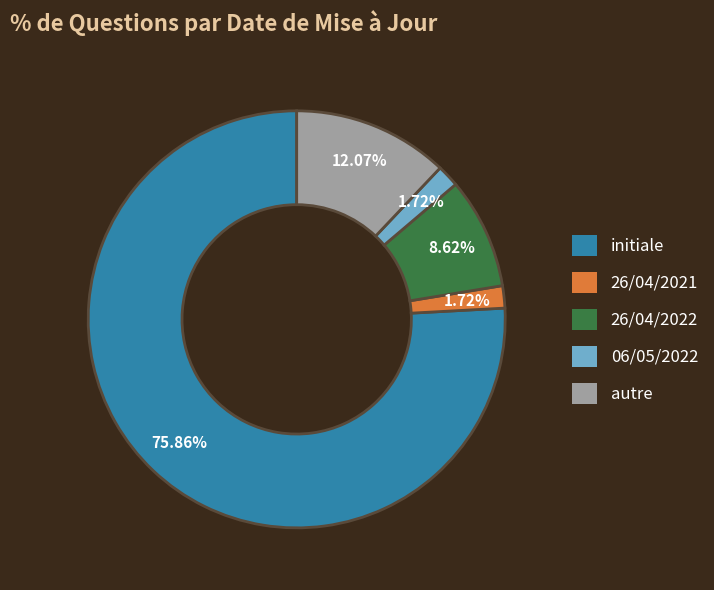

What is the majority slice?

initiale